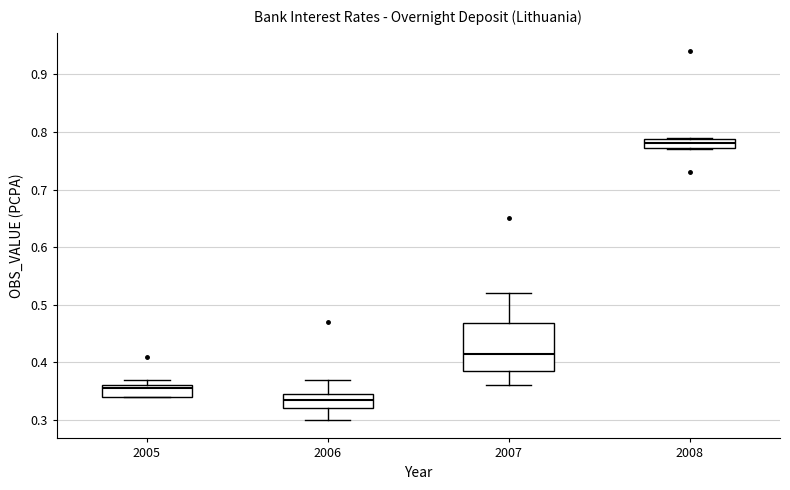

Reading left to right, read every box against the y-axis: the position of its median line, the range the box covers, and the ends of its whiskers. The values are not printed on the chart, so give them approximately, as read against the axis.

2005: median 0.36 (just below the box's upper edge), box 0.34 to 0.36, whiskers 0.34 to 0.37
2006: median 0.34, box 0.32 to 0.35, whiskers 0.30 to 0.37
2007: median 0.42, box 0.39 to 0.47, whiskers 0.36 to 0.52
2008: median 0.78, box 0.77 to 0.79, whiskers 0.77 to 0.79